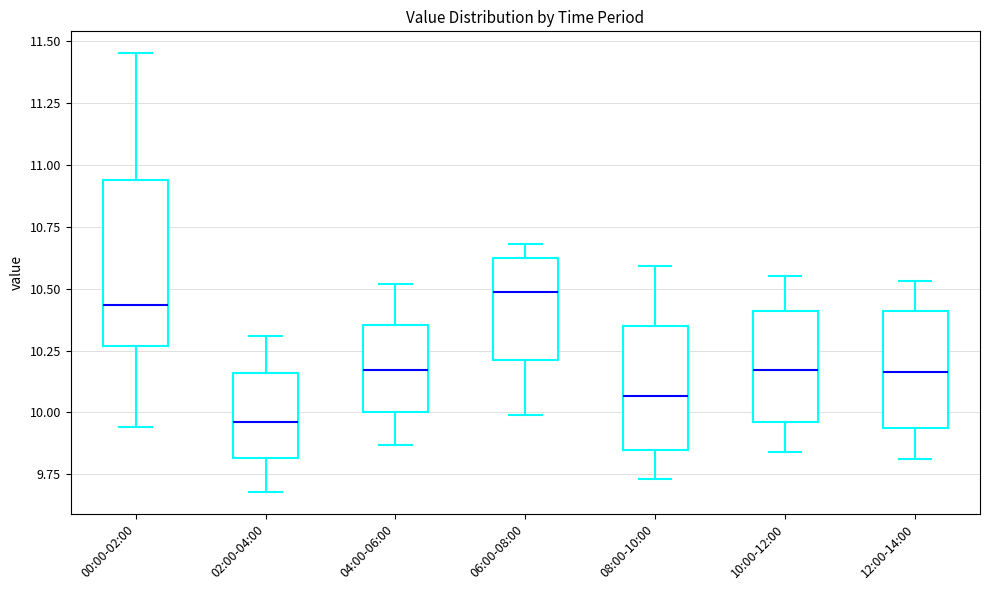

Where does the lower whisker of the box for 10:00-12:00 end on the y-axis? The values are not printed on the chart, so give them approximately, as read against the axis.

9.85